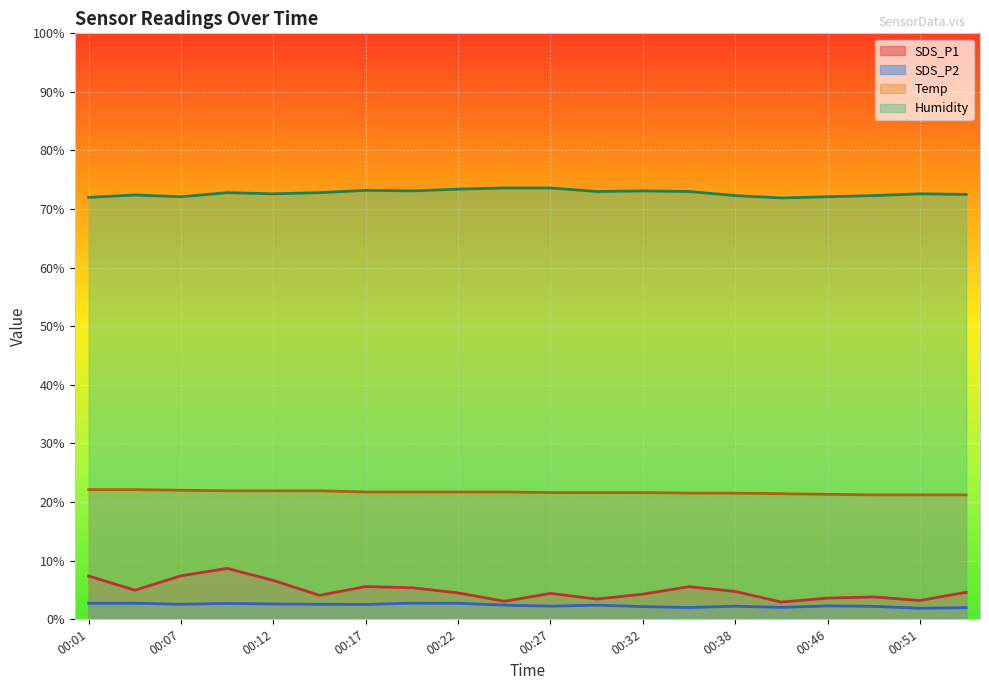

True or false: SDS_P2 has a value of 2.0 at 00:35.

True